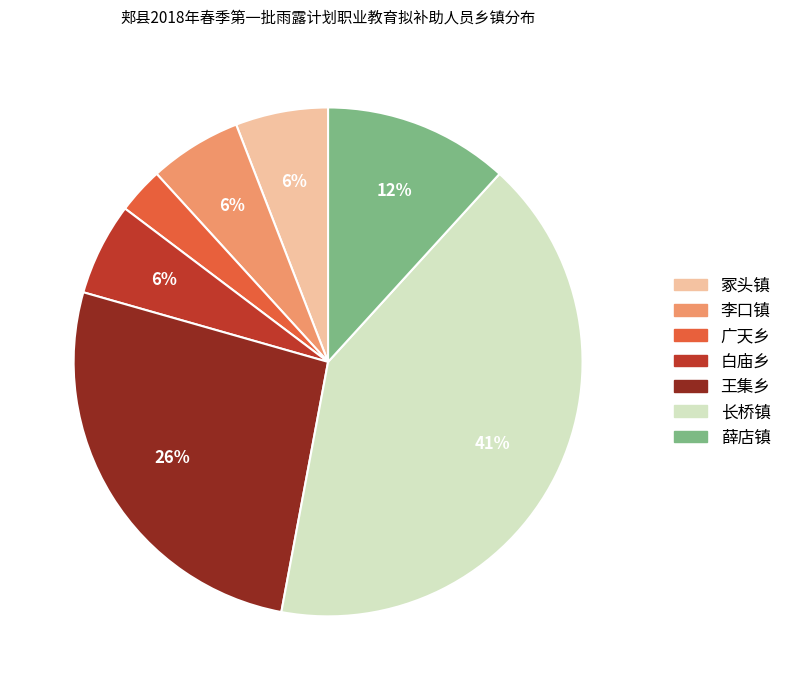

What percentage is the 李口镇 slice, to the nearest percent?

6%